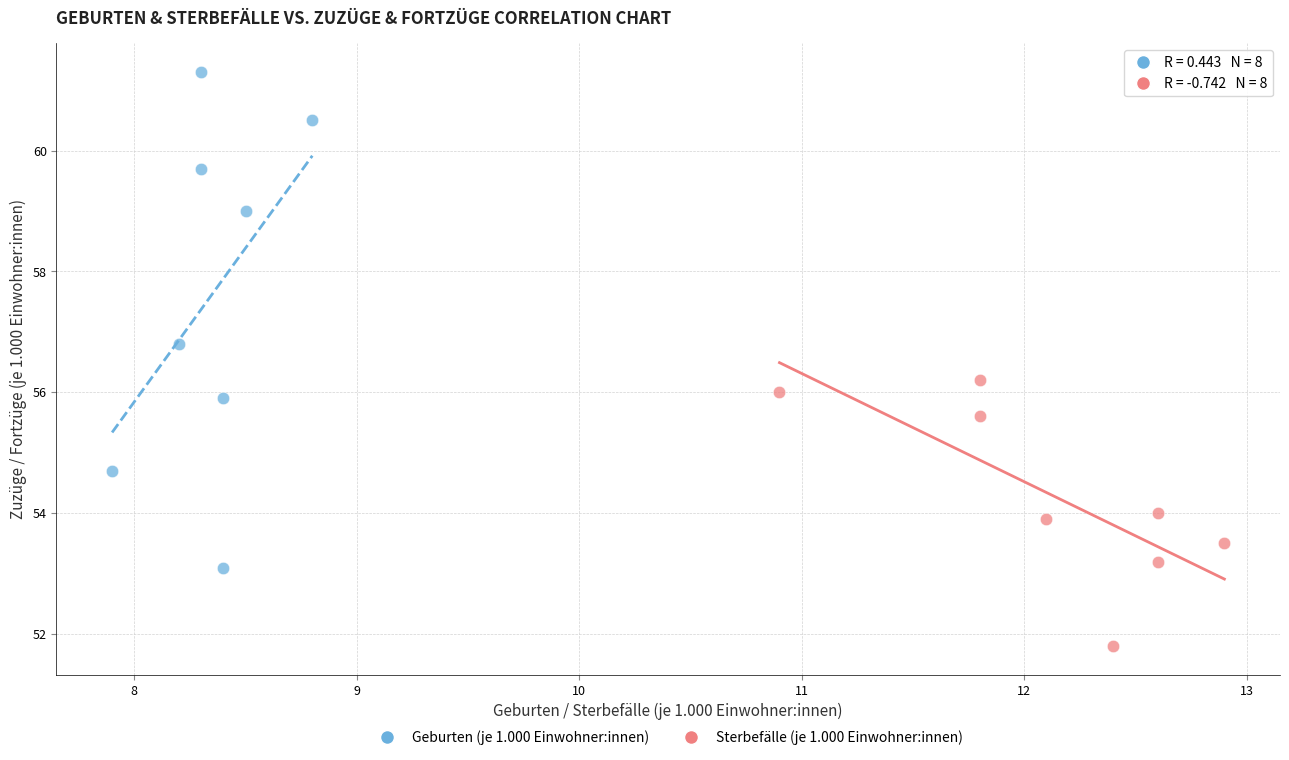

Which series has the largest Y range (max minus min)?

Geburten (je 1.000 Einwohner:innen)